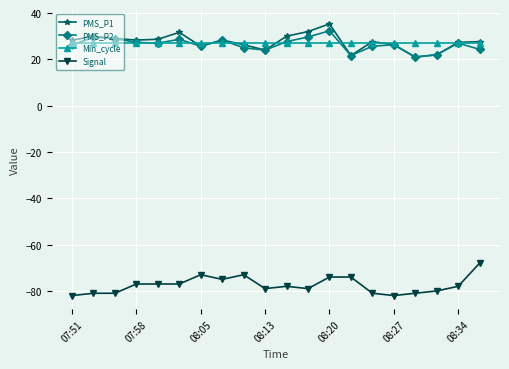

How many lines are shown in the chart?

4